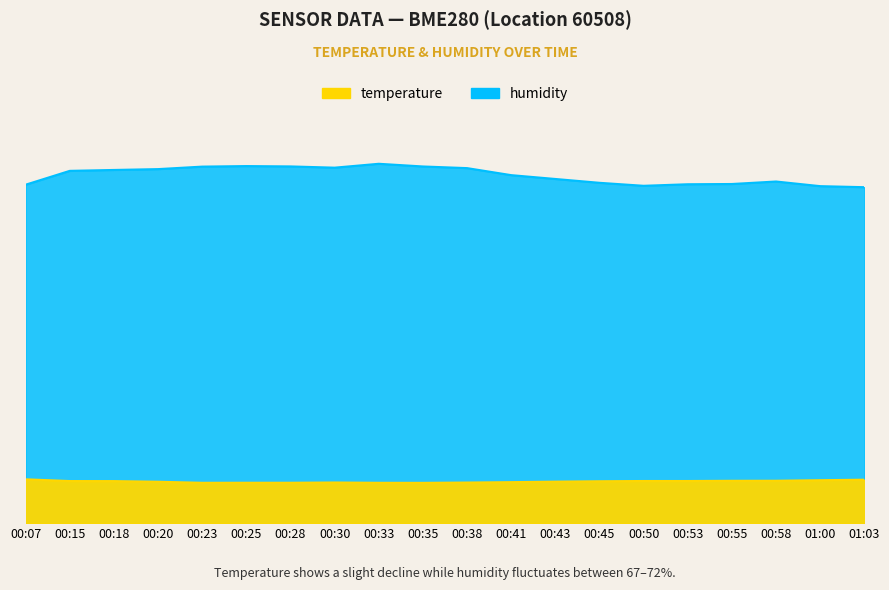

At which label does humidity first exceed 70?

00:15